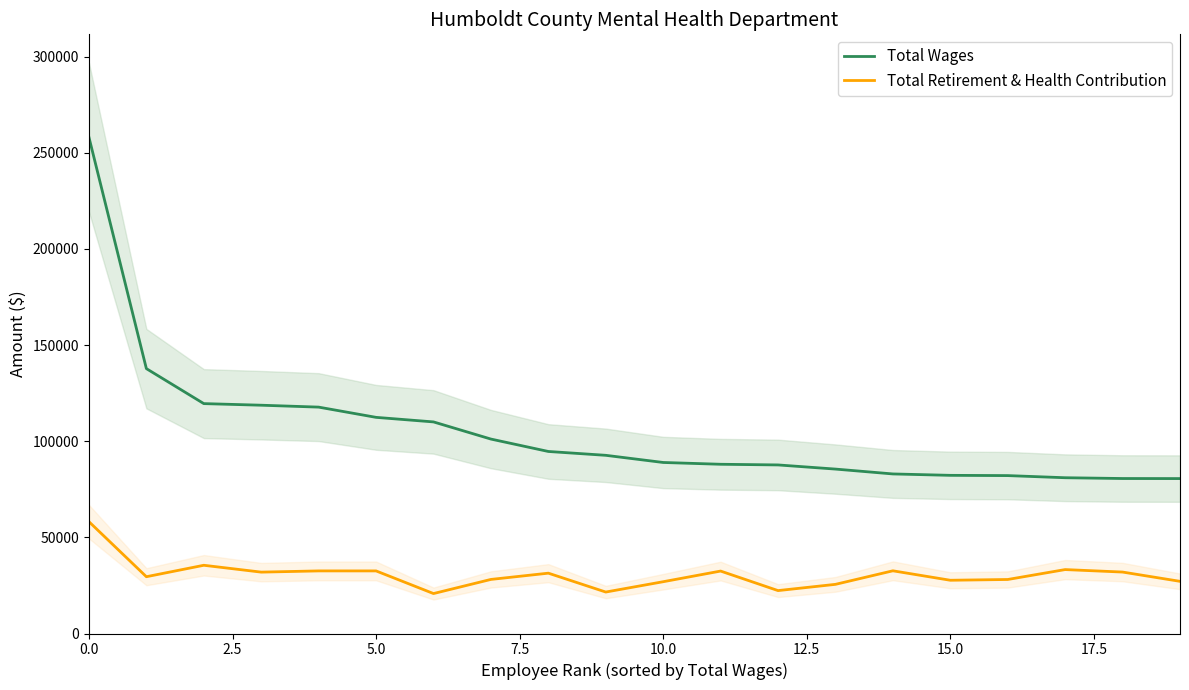

What is the maximum value for Total Retirement & Health Contribution?

58139